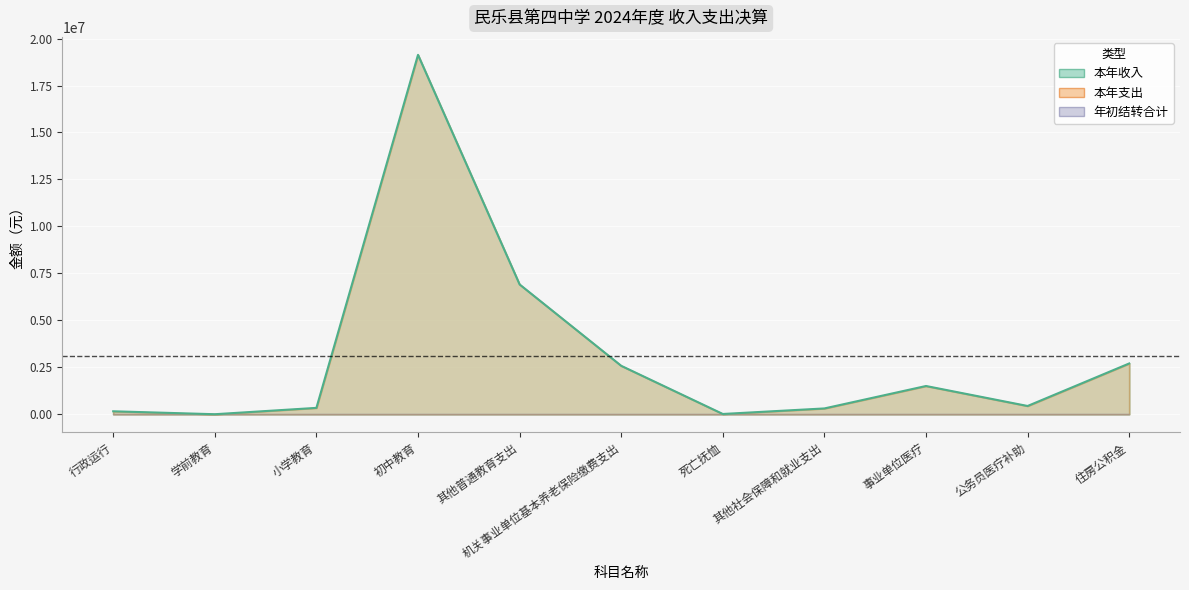

At which label does 年初结转合计 reach its peak?

行政运行